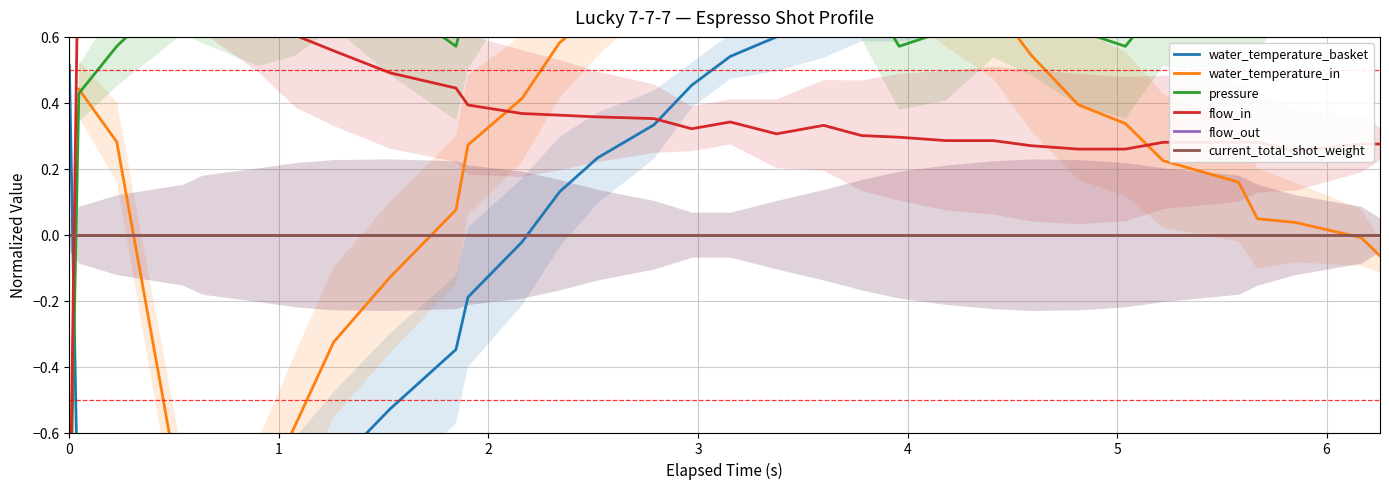

How many lines are shown in the chart?

6